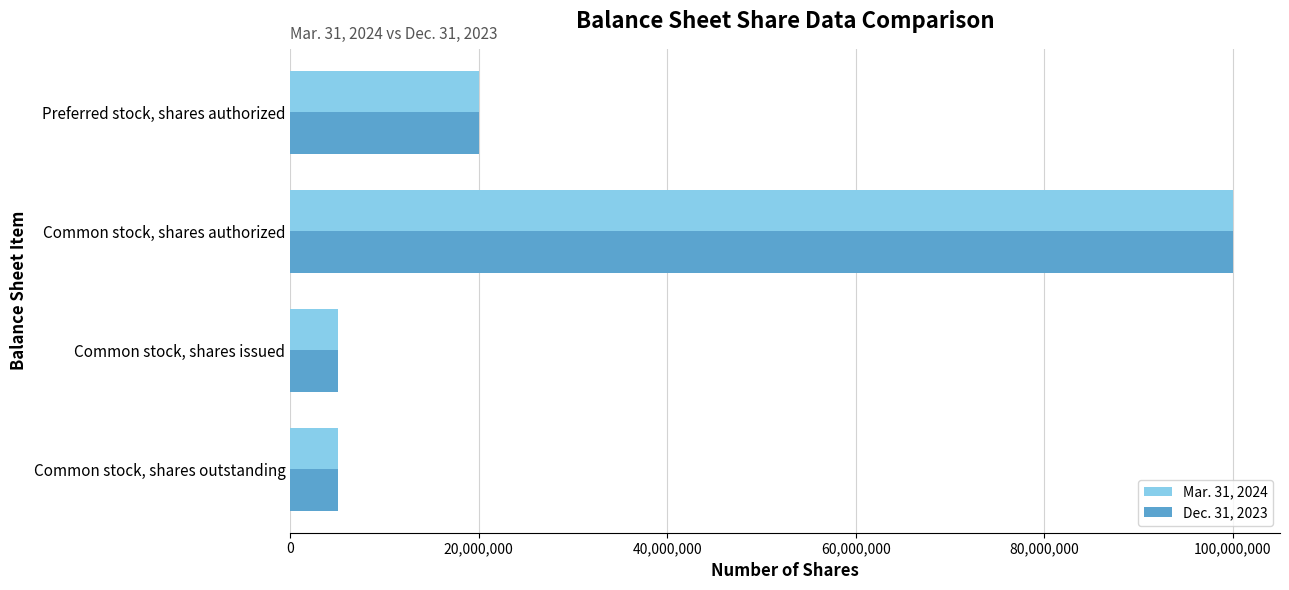

At which label is Mar. 31, 2024 closest to 52510928?

Preferred stock, shares authorized